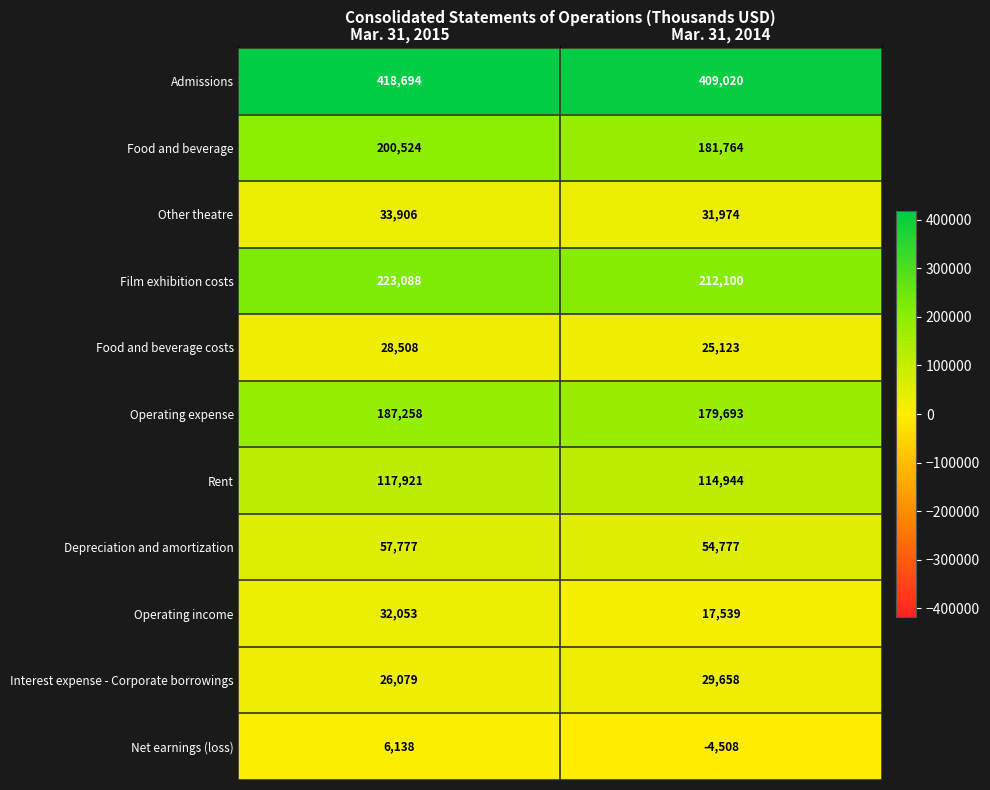

How many categories are shown in the chart?

2